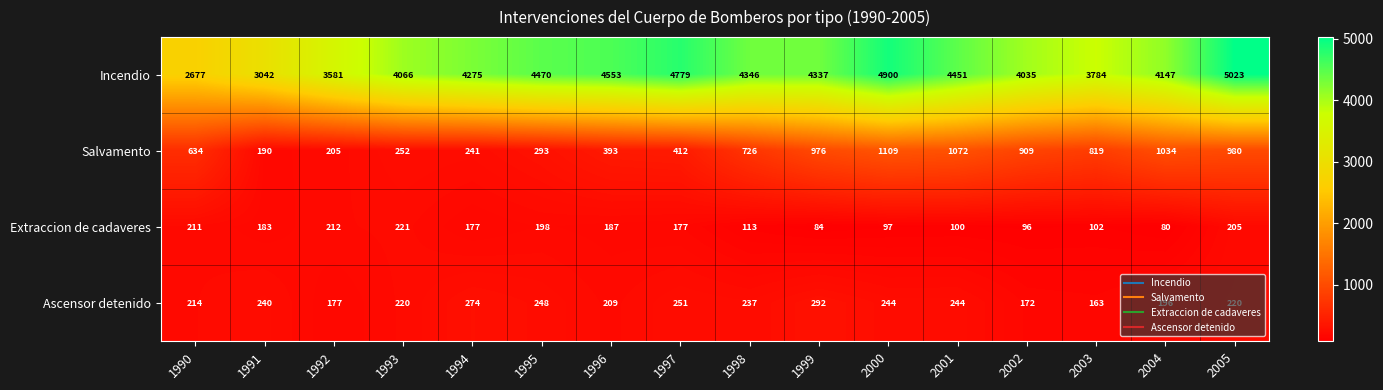

What is the sum of all Extraccion de cadaveres values?

2443